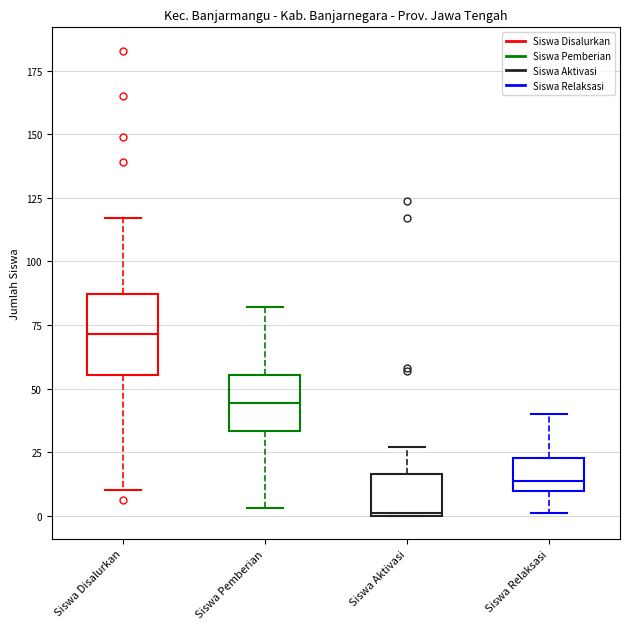

Where does the upper whisker of the box for Siswa Disalurkan end on the y-axis? The values are not printed on the chart, so give them approximately, as read against the axis.

115